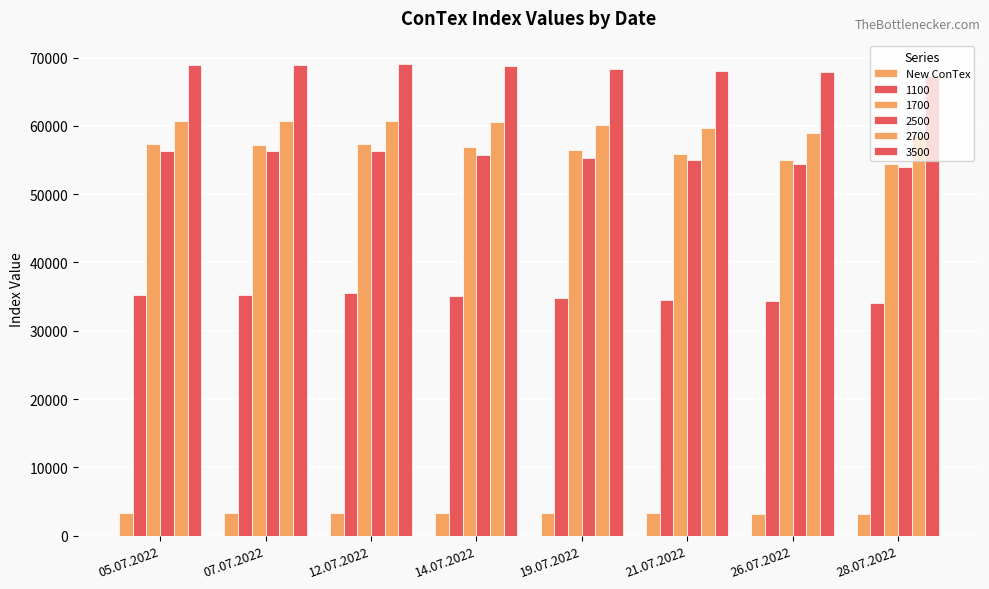

Are the bars grouped side by side (vs. stacked)?

Yes